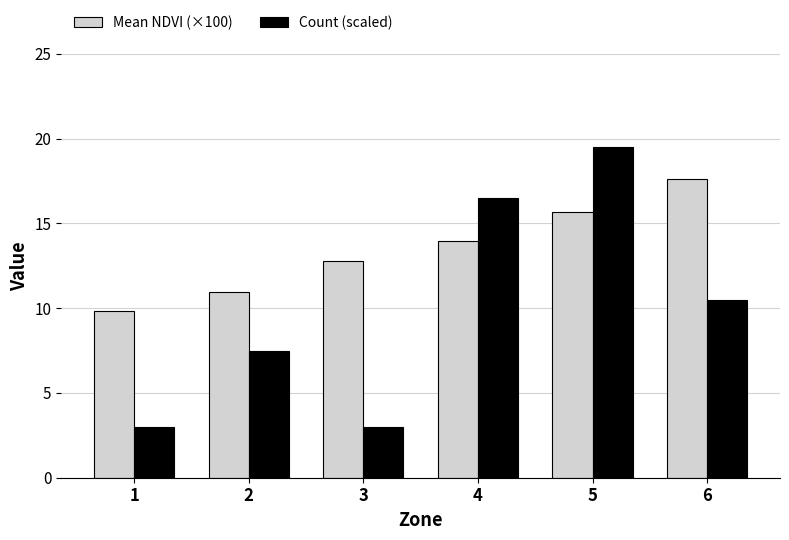

Does the chart contain any negative values?

No